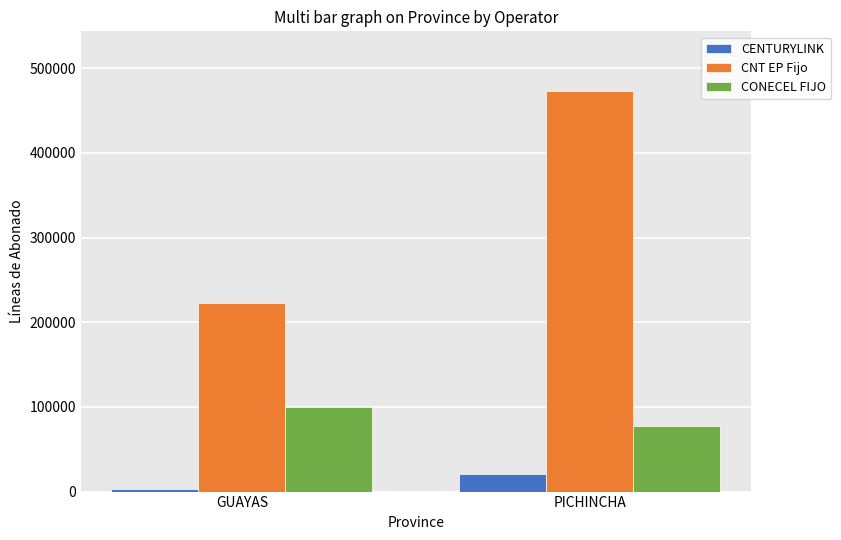

Which category has the highest value across all series?

PICHINCHA